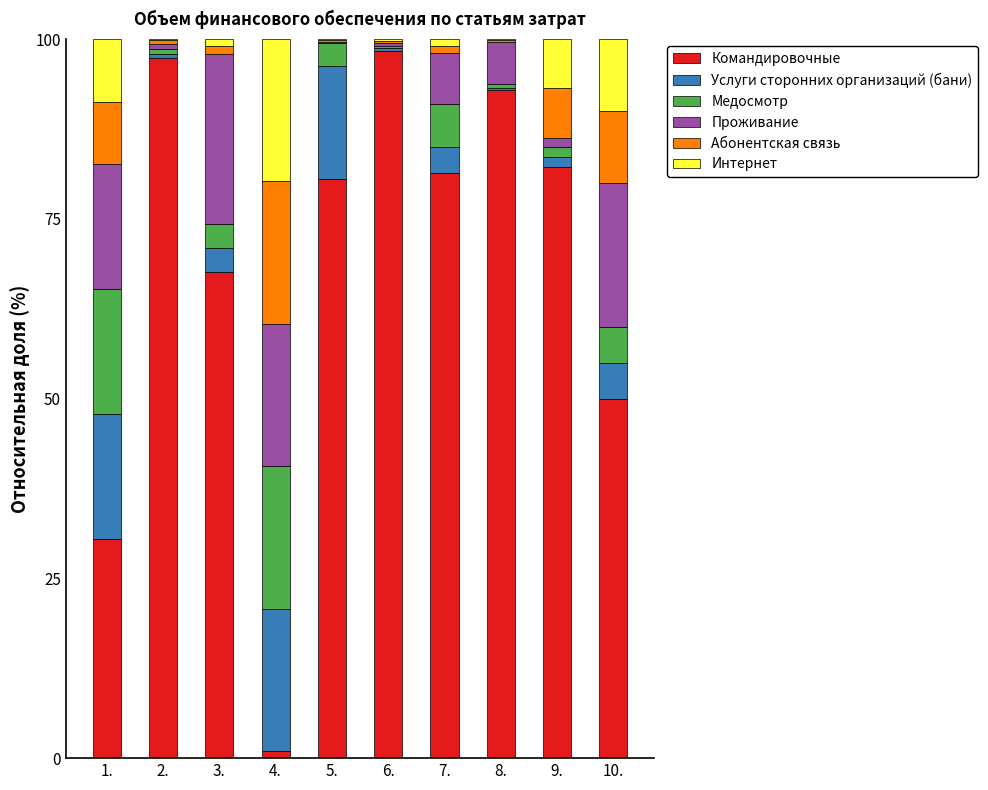

What are all the series names shown in the legend?

Командировочные, Услуги сторонних организаций (бани), Медосмотр, Проживание, Абонентская связь, Интернет